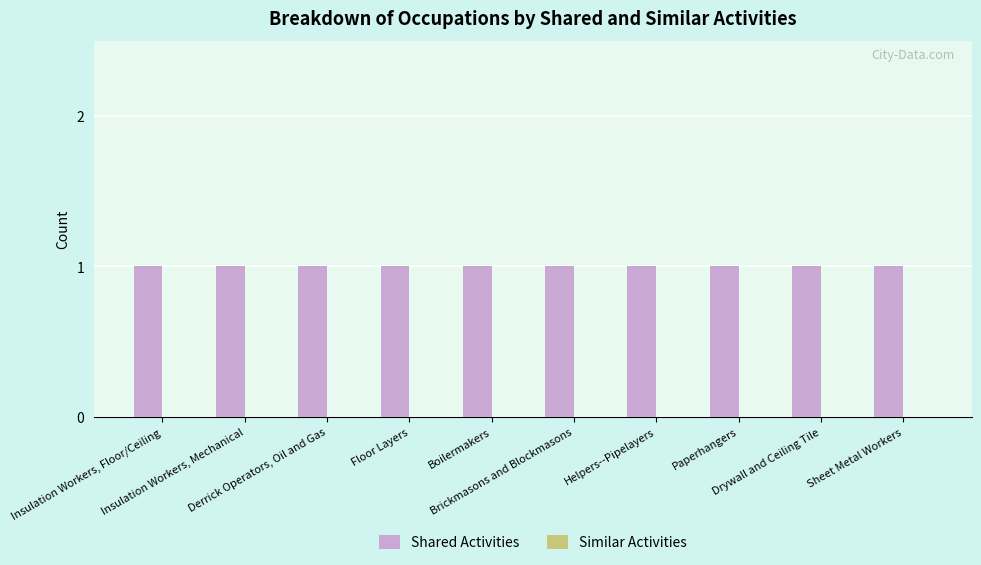

At which category is the sum across all series the highest?

Insulation Workers, Floor/Ceiling